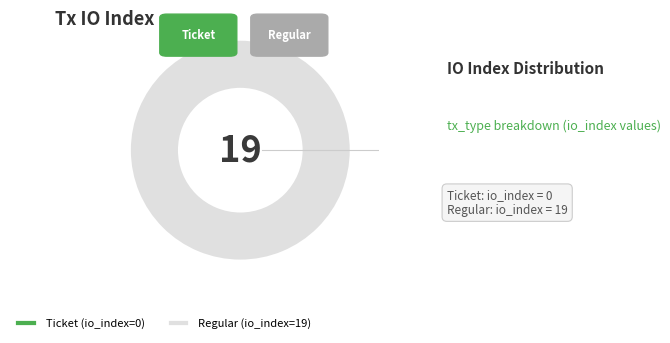

Which category has the biggest portion of the pie?

Regular (io_index=19)